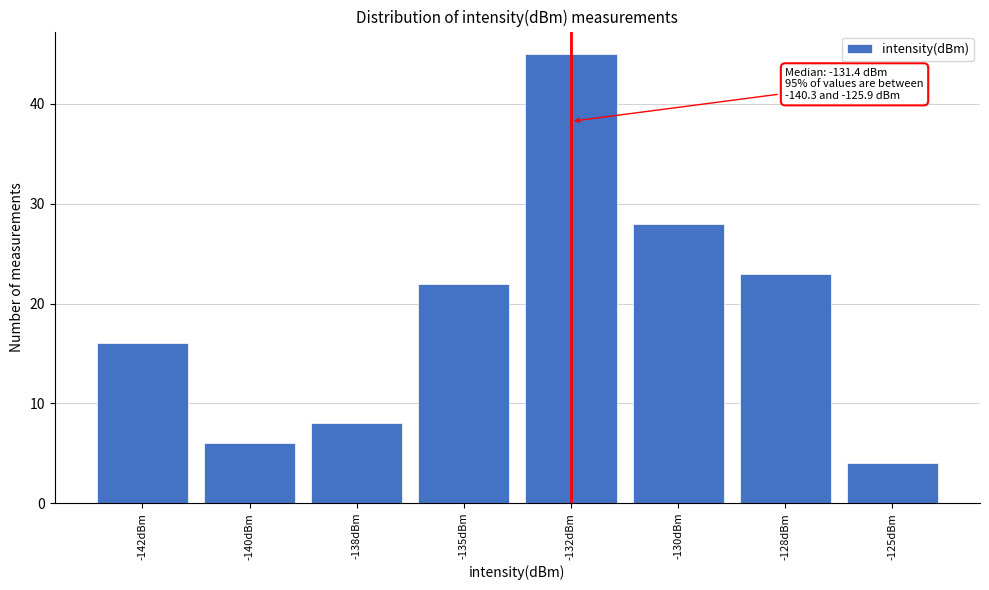

Reading left to right, what are all the values shown in this chart?

-142dBm=16	-140dBm=6	-138dBm=8	-135dBm=22	-132dBm=45	-130dBm=28	-128dBm=23	-125dBm=4